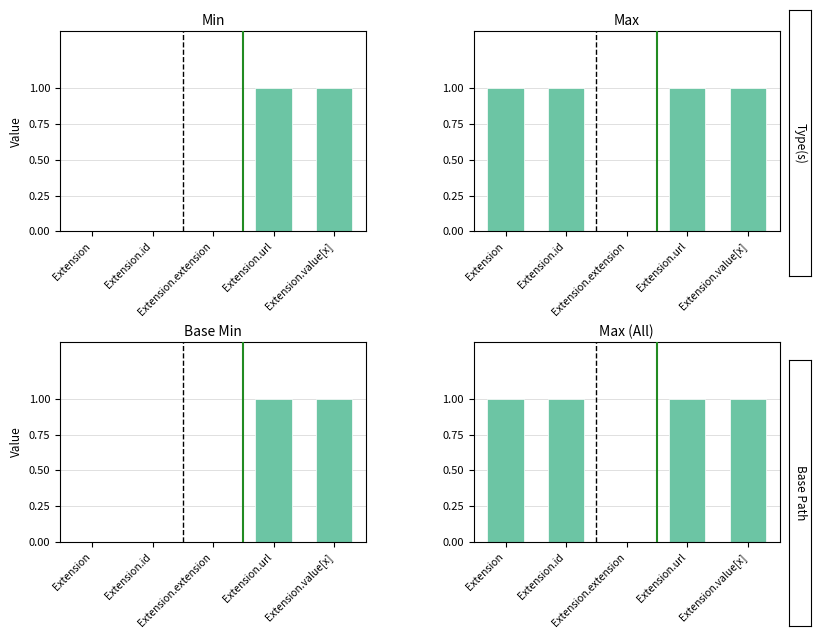

Rank the series at Extension.url from highest to lowest value.

Min, Max, Base Min, Max (All)